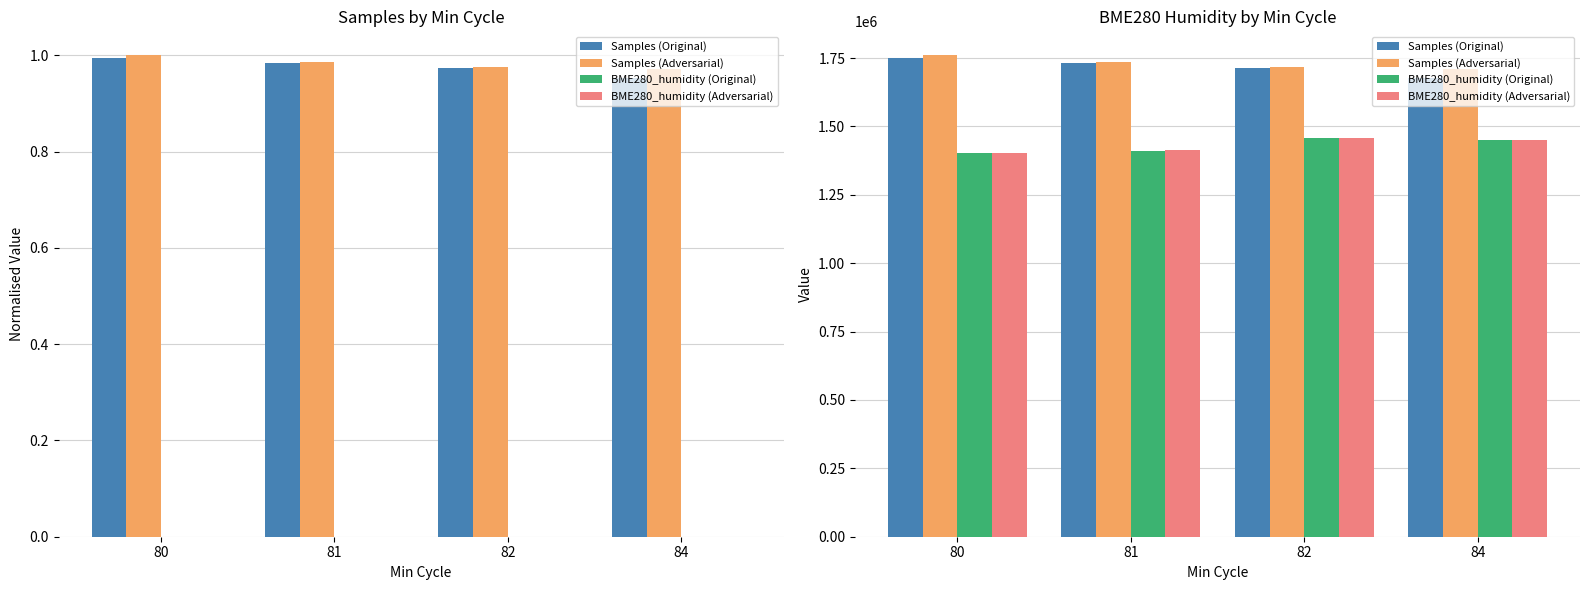

At how many categories does at least one series exceed 1481833?

4